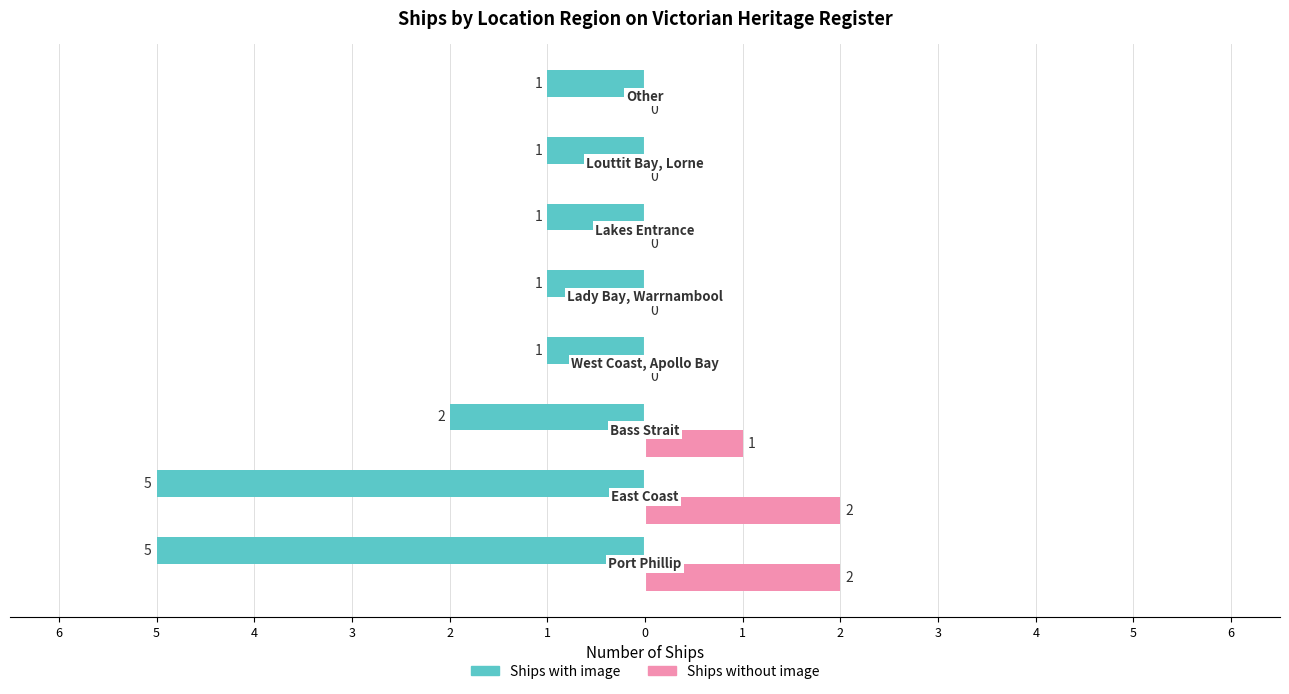

What is the value of the Ships with image bar at the 2nd from the left?

-5